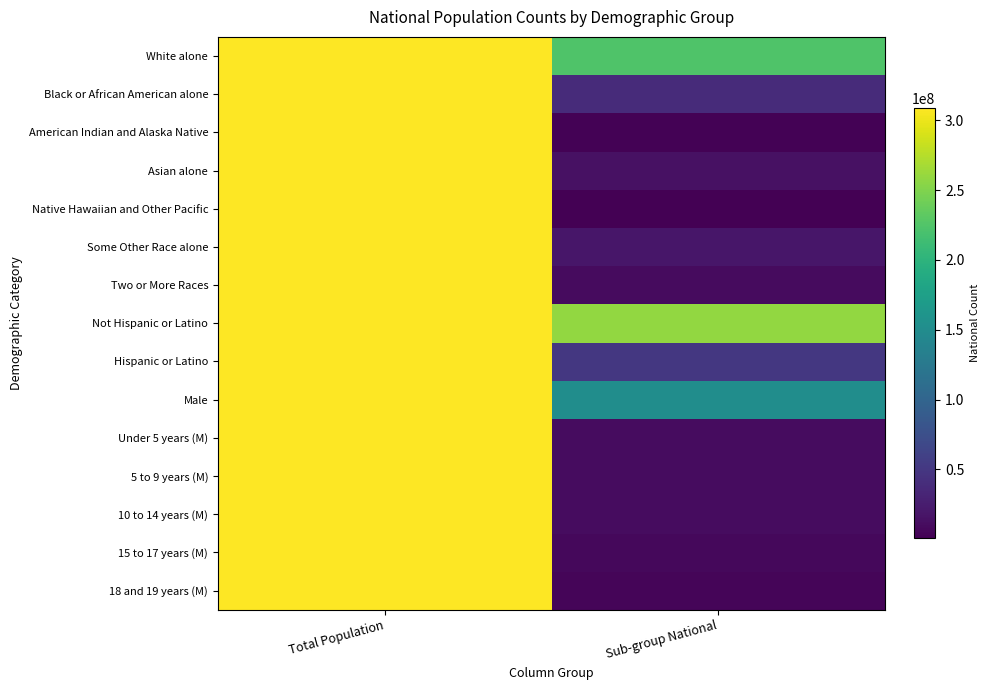

At how many categories does at least one series exceed 15403820?

2